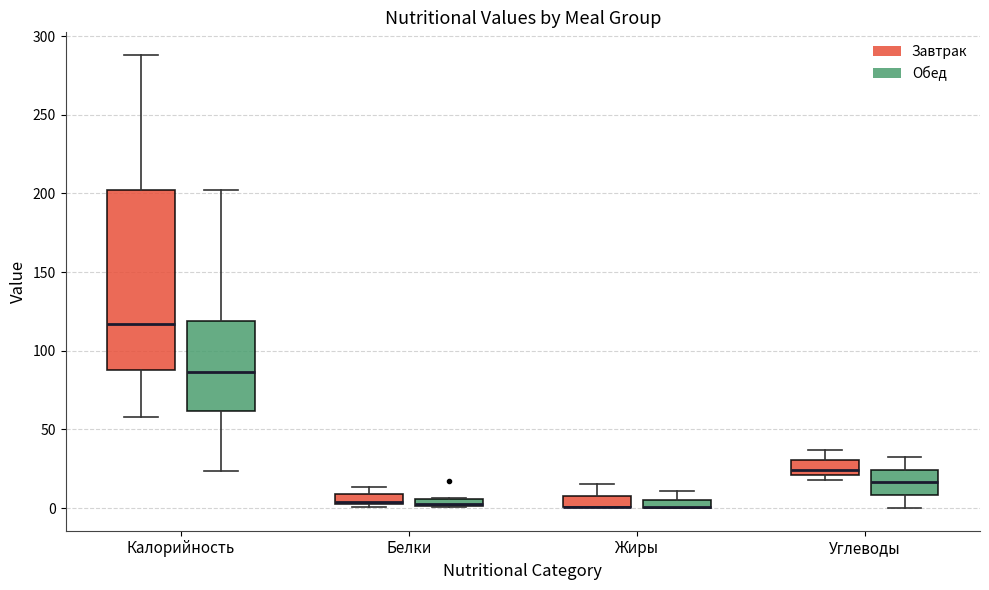

Where is the lower edge of the box for Калорийность (Завтрак) on the y-axis? The values are not printed on the chart, so give them approximately, as read against the axis.

85